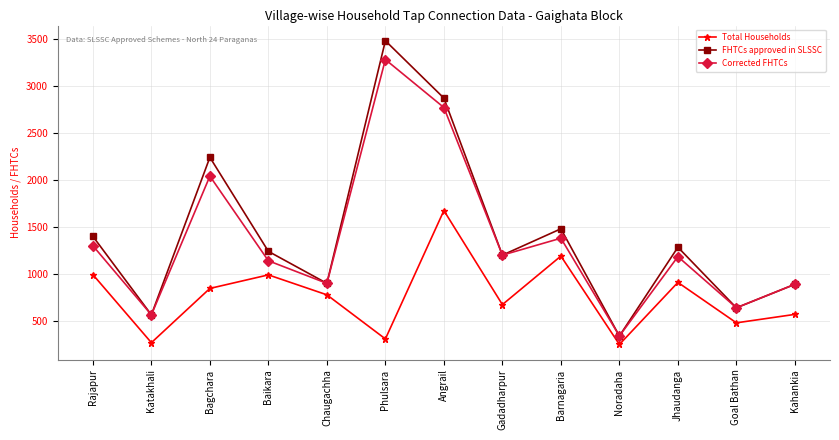

The value of Total Households at Gadadharpur is 674. True or false?

True